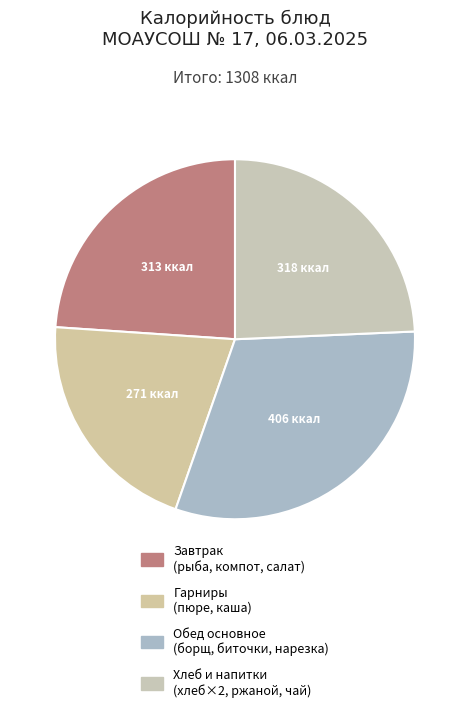

How many segments does this pie chart have?

4